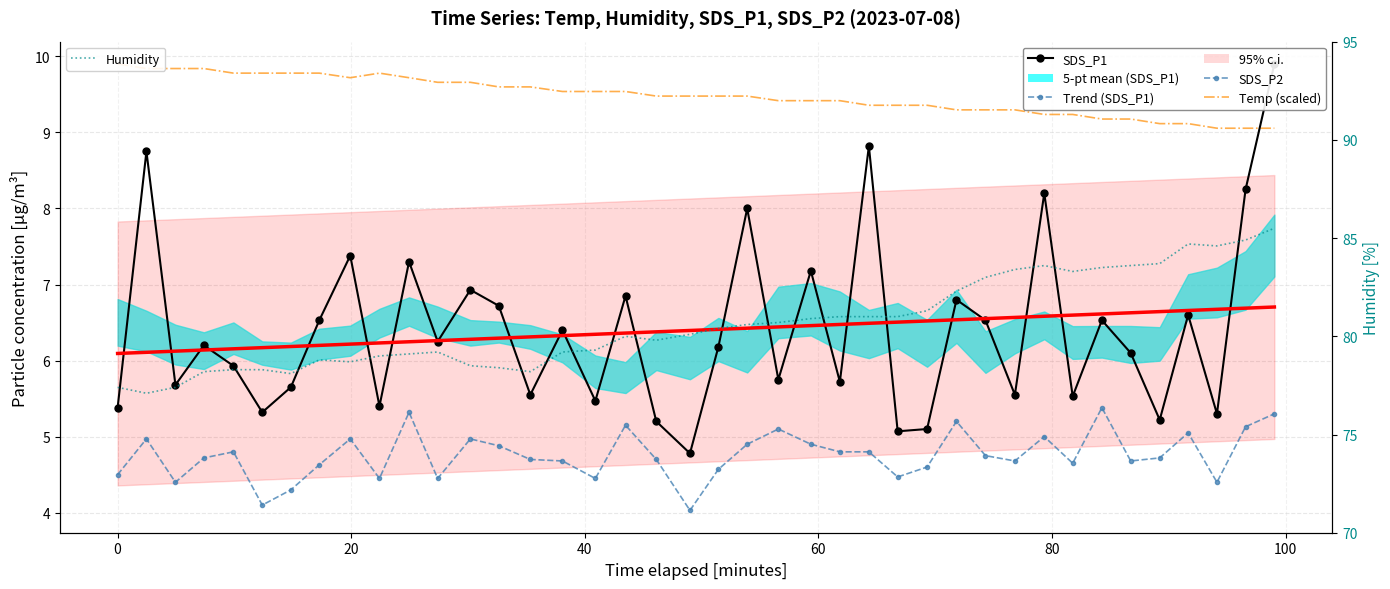

What is the maximum value for Humidity?

85.5